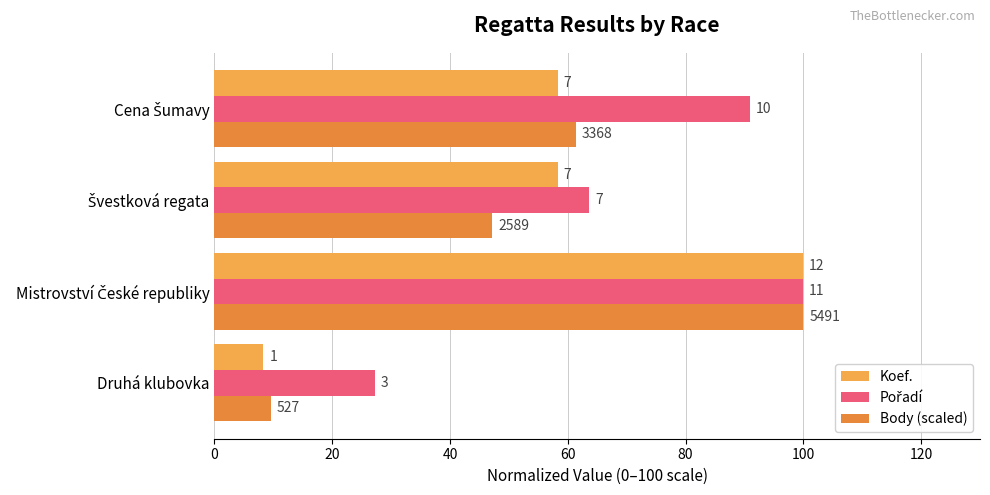

How many bars are there in total?

12